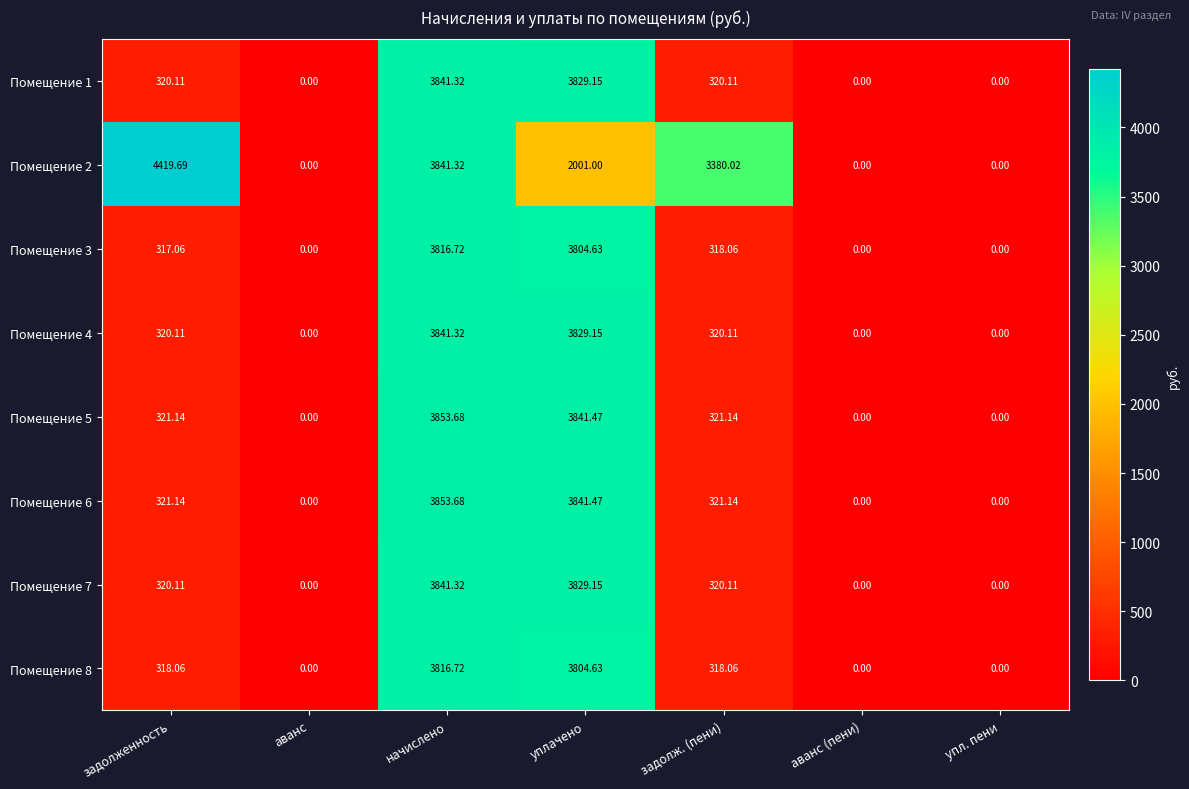

Which series changed the most between задолженность and аванс?

Помещение 2